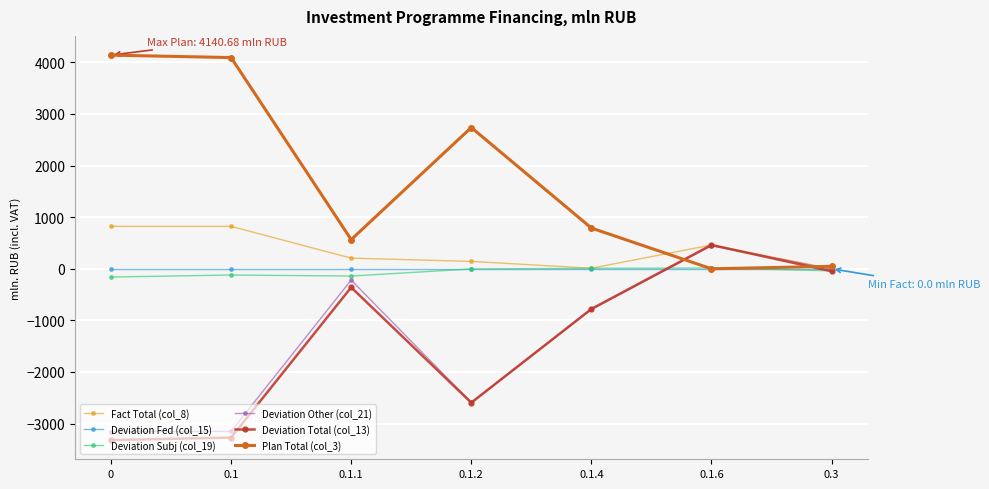

How many values in Plan Total (col_3) are above zero?

6